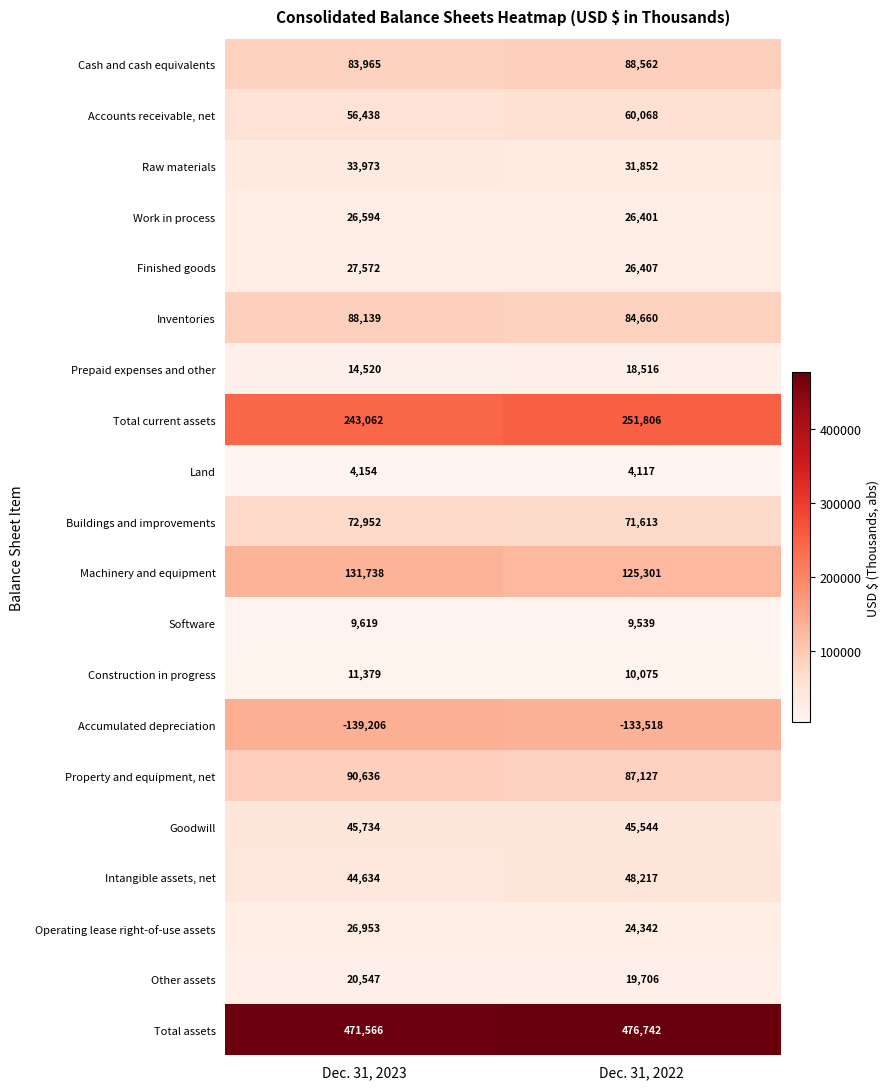

Is it true that Accounts receivable, net equals 95380 at Dec. 31, 2023?

False